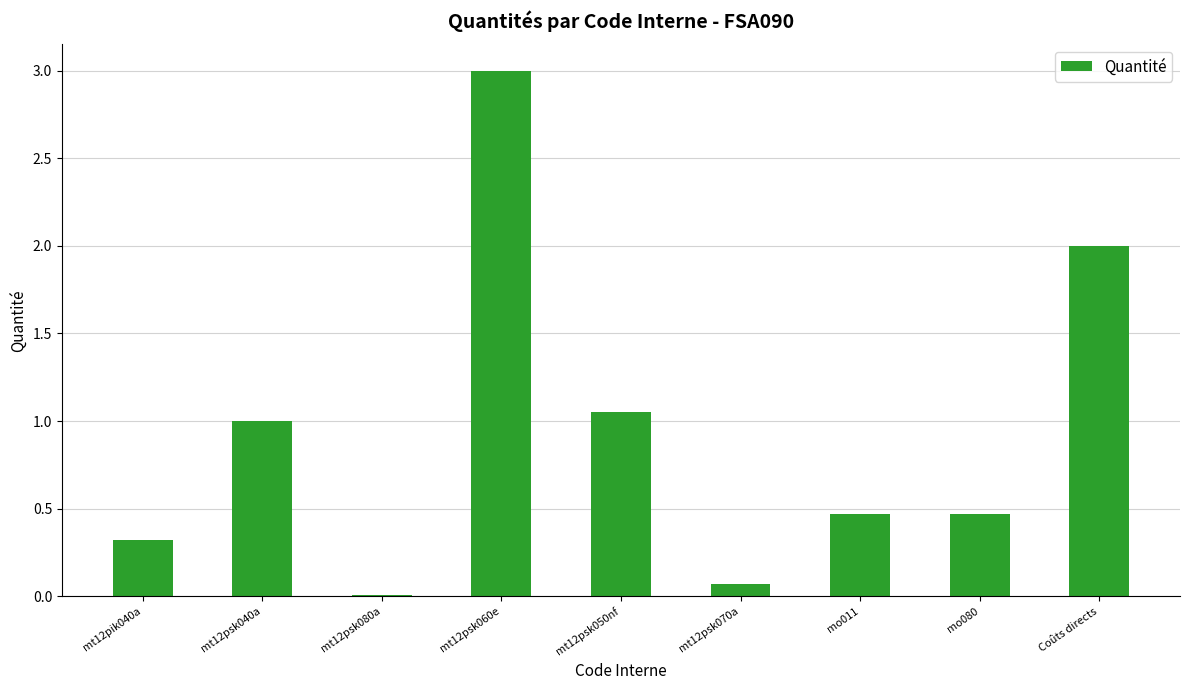

Count the number of data series in this chart.

1